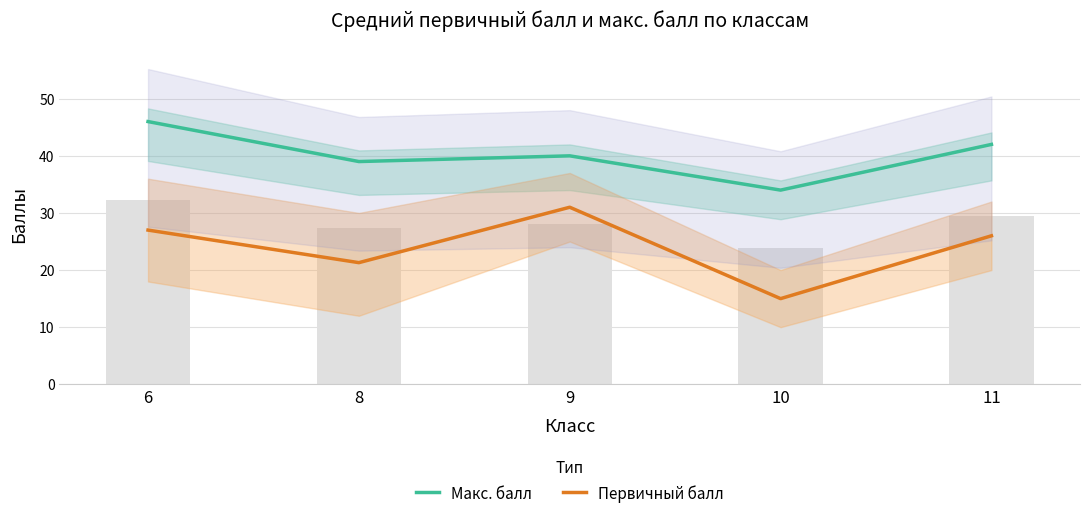

What is the average value of the Первичный балл series?

24.1